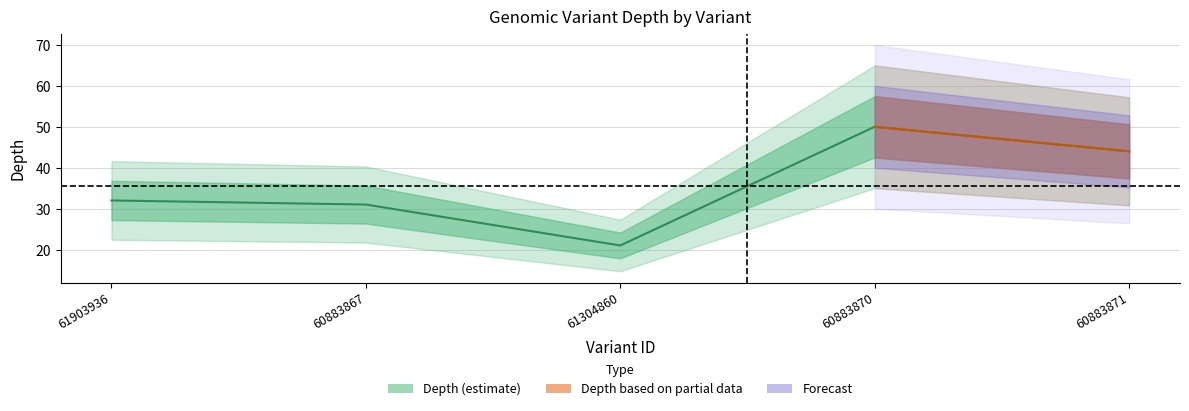

Between 61304860 and 60883867, which is larger?

60883867